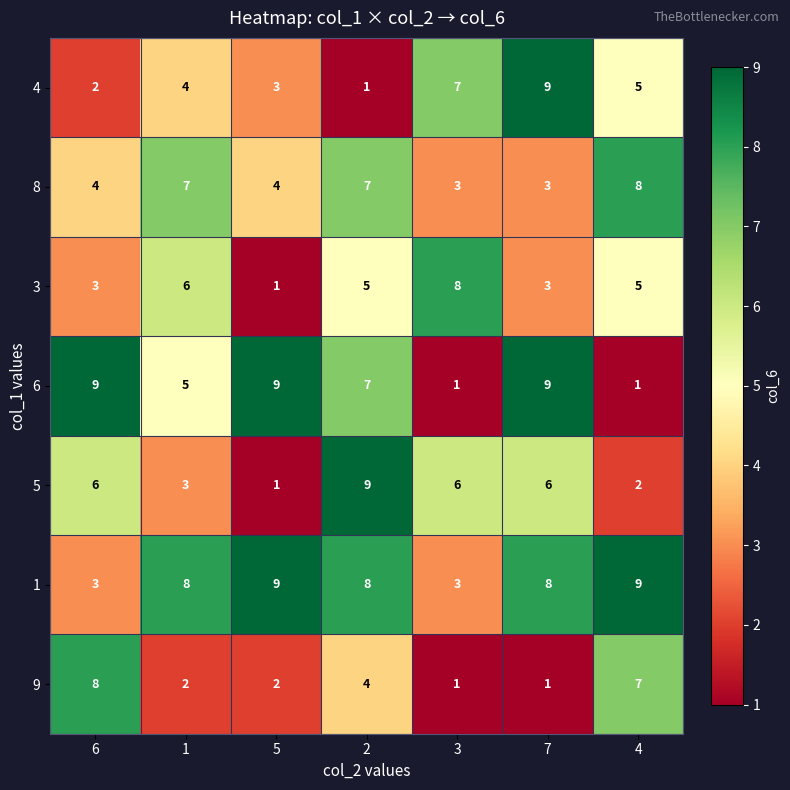

What is the approximate value of 1 at 6?

3